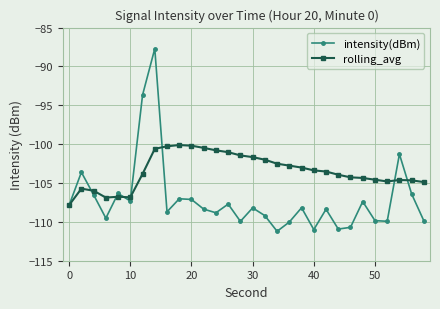

Which series has the largest total across all categories?

rolling_avg